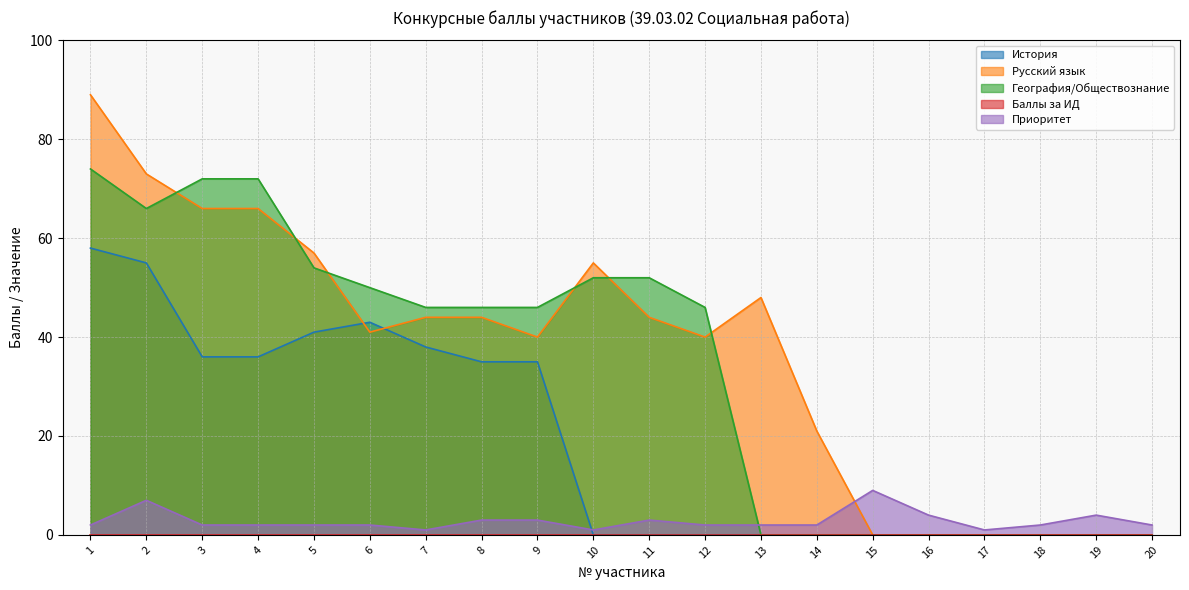

At which category is the sum across all series the highest?

1